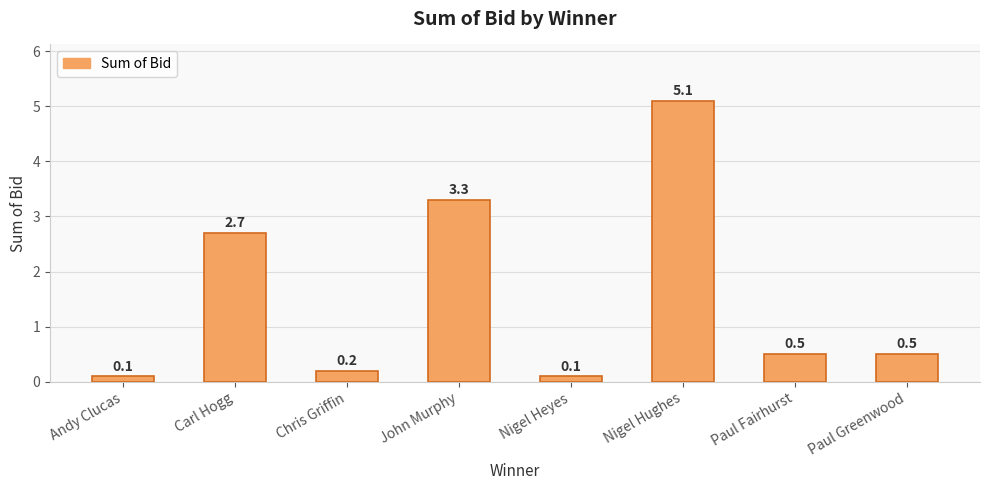

Which label corresponds to the largest value in the chart?

Nigel Hughes